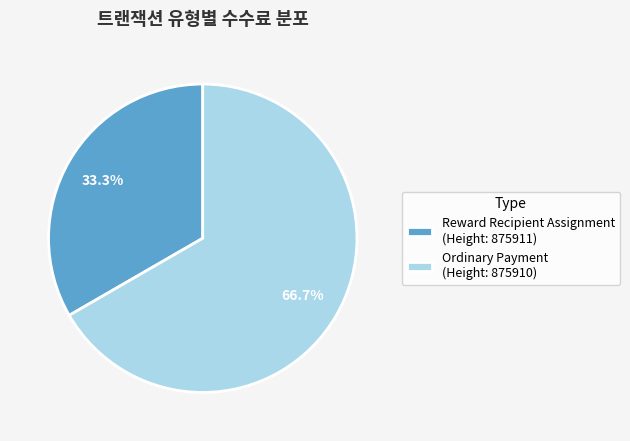

Which slice represents more than half of the pie?

Ordinary Payment (Height: 875910)